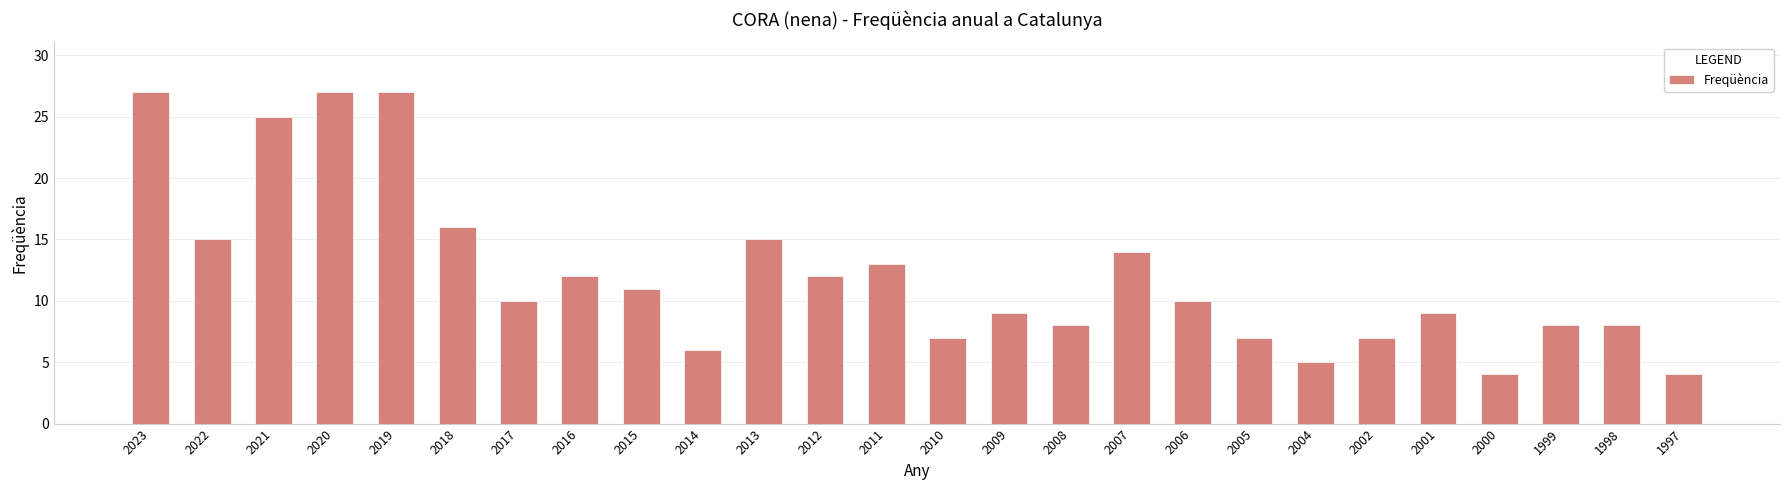

What is the change in value from 2013 to 2008?

-7